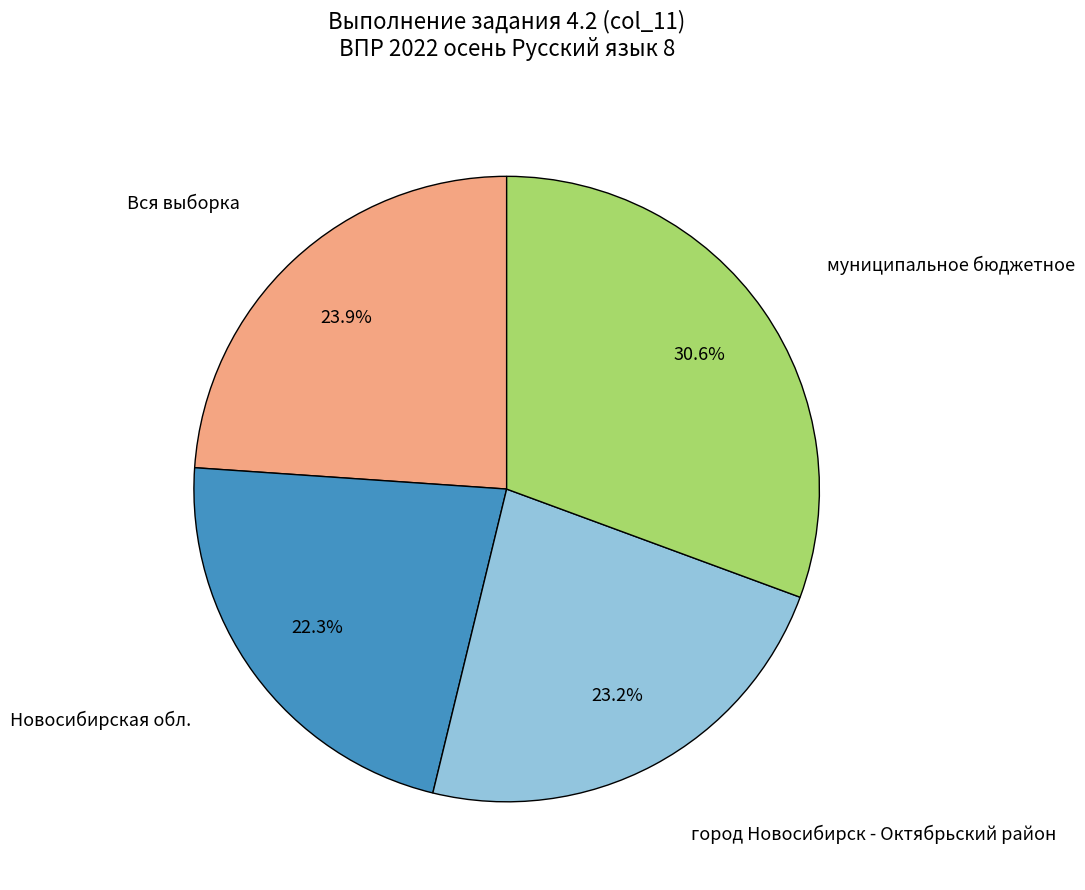

To the nearest percent, what percentage of the pie is муниципальное бюджетное?

31%